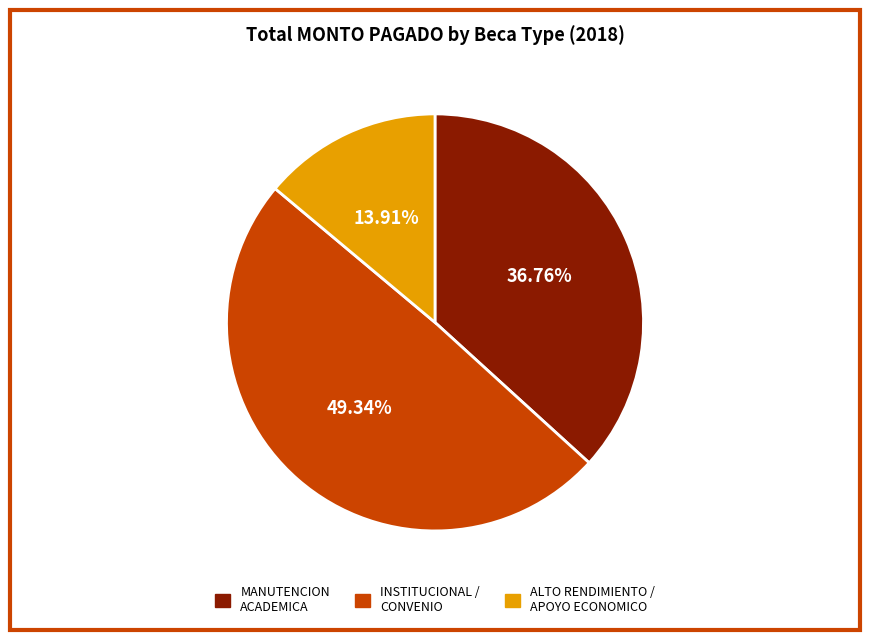

To the nearest percent, what is the average slice percentage?

33%